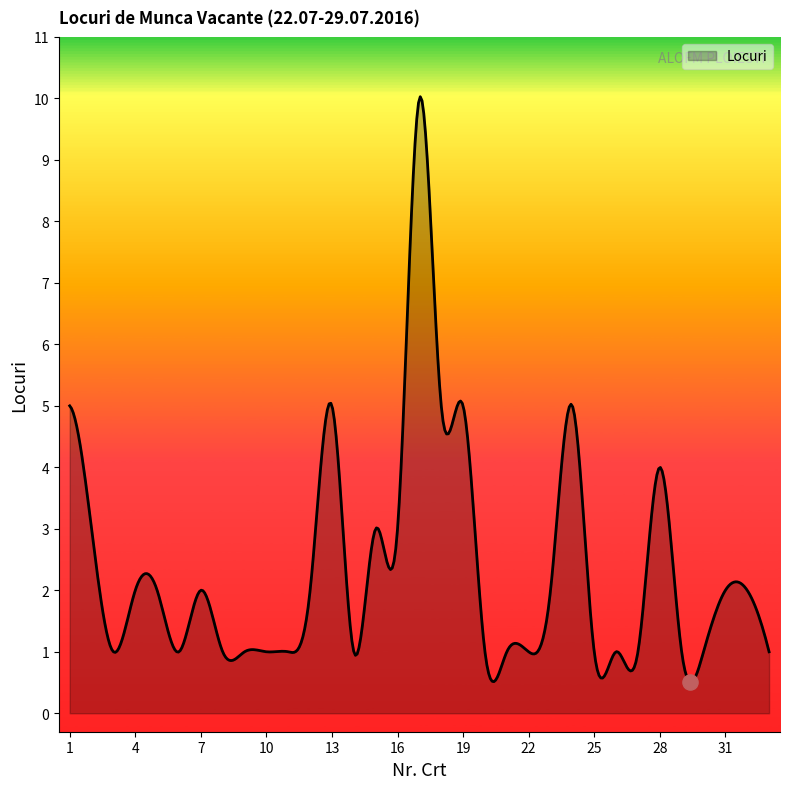

What is the maximum value shown in the chart?

10.0